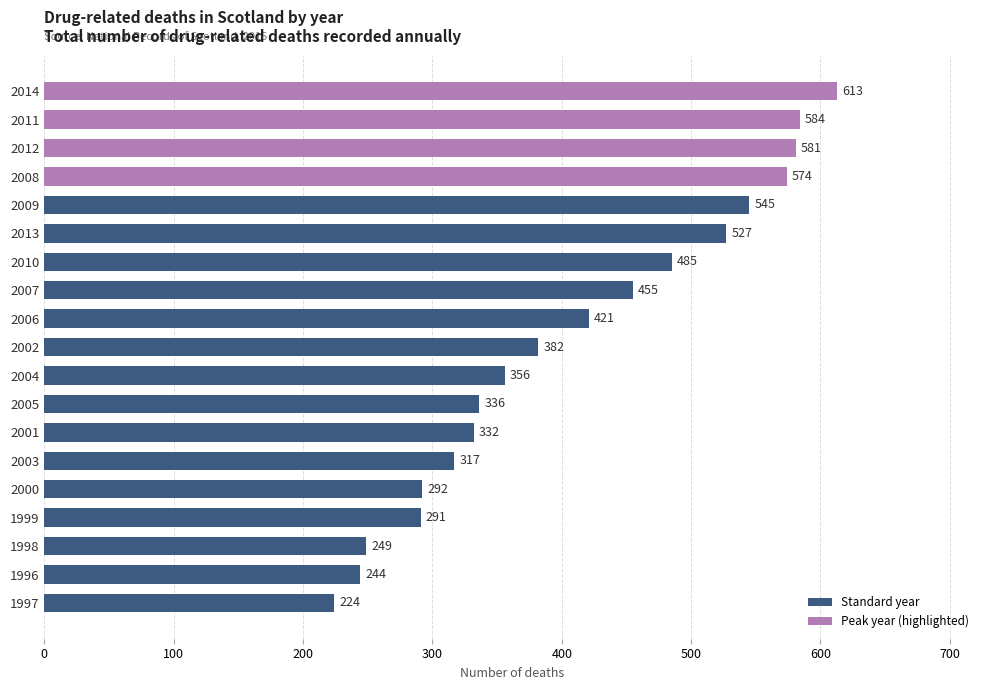

What is the difference between the maximum and minimum values?

389